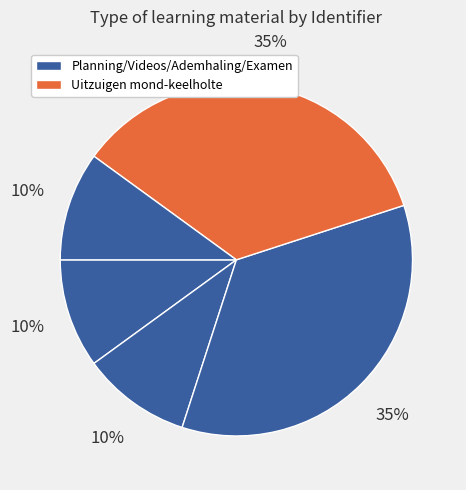

How many segments does this pie chart have?

5